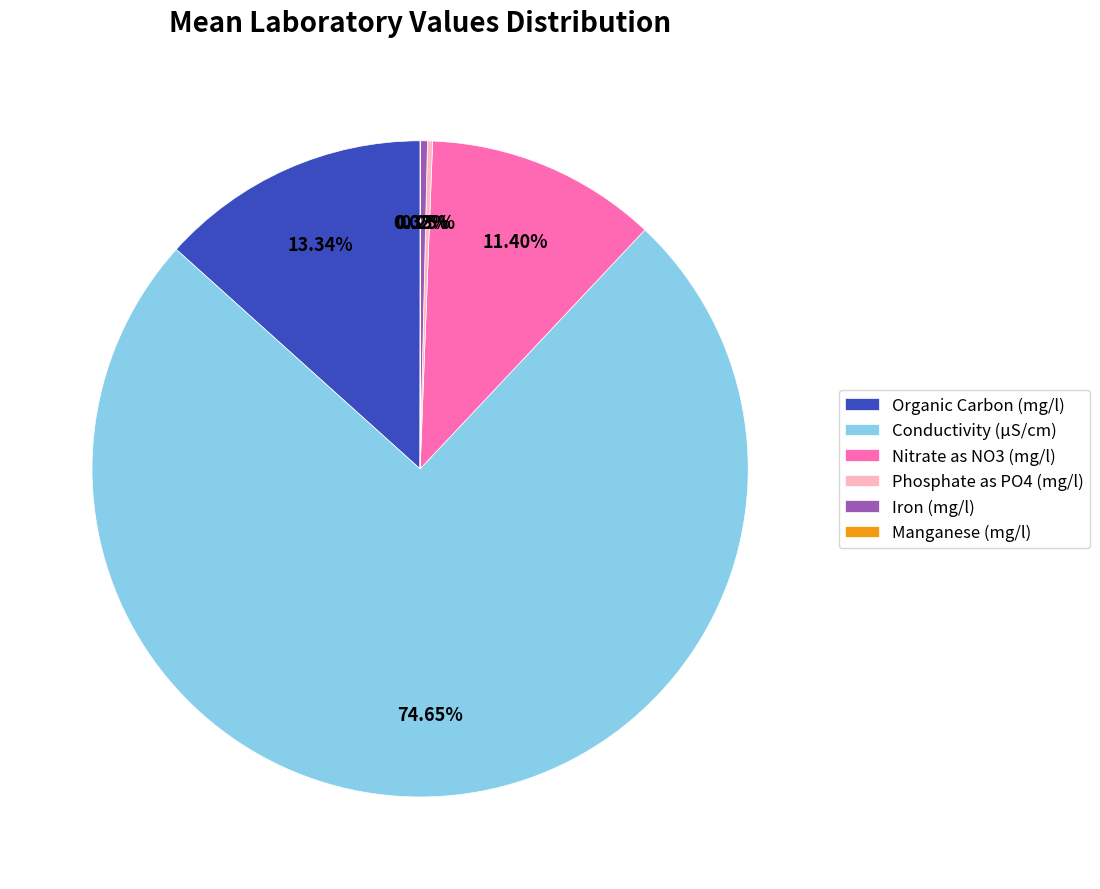

What is the ratio of the value at Conductivity (µS/cm) to the value at Organic Carbon (mg/l)?

5.6